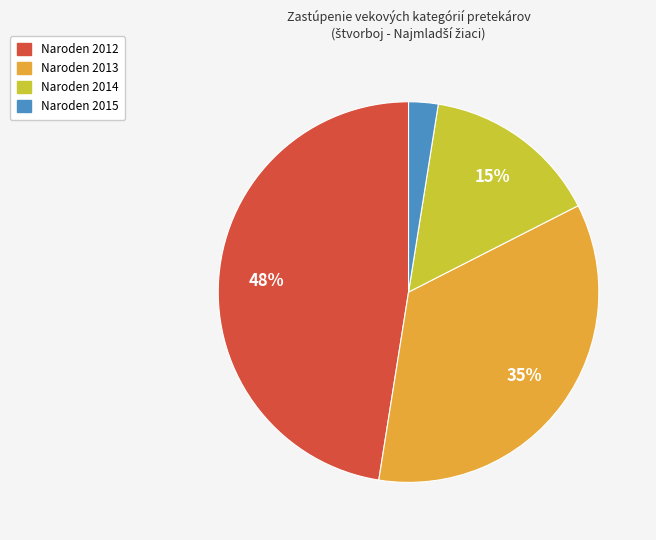

Do Naroden 2012 and Naroden 2013 together represent more than half of the pie?

Yes